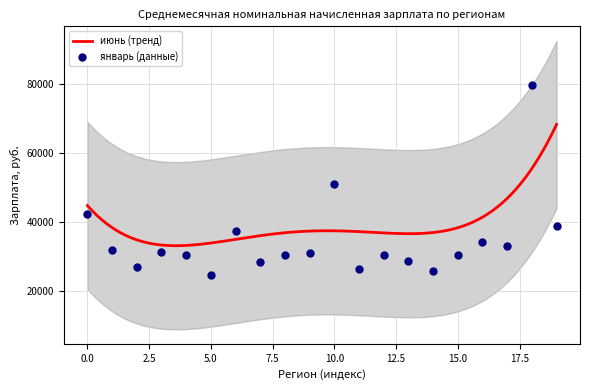

What is the highest value of the июнь (тренд) series?

68304.2